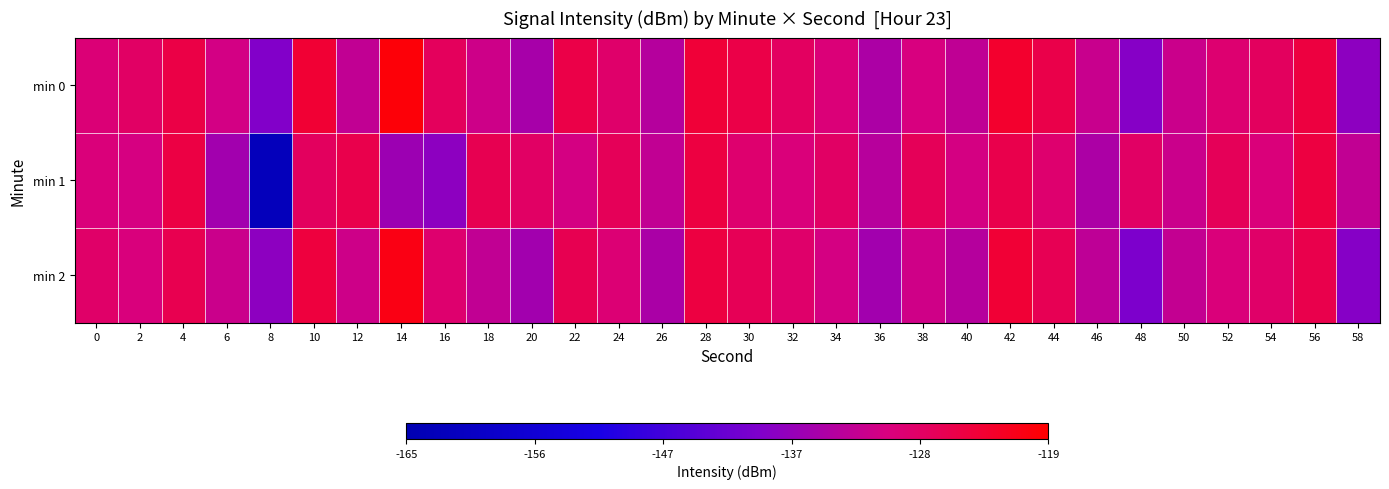

Reading left to right, transcribe all the data shown in this chart.

min 0: 0=-129.8	2=-128.2	4=-125.4	6=-131.0	8=-139.4	10=-123.8	12=-132.9	14=-119.7	16=-127.3	18=-131.7	20=-135.7	22=-125.6	24=-128.6	26=-134.2	28=-124.1	30=-125.6	32=-127.8	34=-129.9	36=-135.1	38=-130.6	40=-133.1	42=-123.2	44=-125.8	46=-132.2	48=-139.0	50=-132.0	52=-129.2	54=-127.5	56=-124.9	58=-138.3
min 1: 0=-130.0	2=-130.7	4=-125.2	6=-136.1	8=-162.4	10=-127.6	12=-125.9	14=-136.7	16=-138.3	18=-126.4	20=-128.0	22=-131.0	24=-127.0	26=-133.0	28=-125.0	30=-129.0	32=-130.0	34=-128.0	36=-134.0	38=-127.0	40=-131.0	42=-126.0	44=-129.0	46=-135.0	48=-128.0	50=-132.0	52=-127.0	54=-130.0	56=-125.0	58=-133.0
min 2: 0=-128.5	2=-130.2	4=-126.3	6=-132.1	8=-138.4	10=-124.6	12=-131.7	14=-120.8	16=-128.9	18=-133.0	20=-136.2	22=-126.4	24=-129.5	26=-135.3	28=-125.1	30=-126.8	32=-128.6	34=-131.0	36=-136.1	38=-131.5	40=-134.2	42=-124.0	44=-126.7	46=-133.2	48=-139.9	50=-132.8	52=-130.1	54=-128.4	56=-125.9	58=-139.1